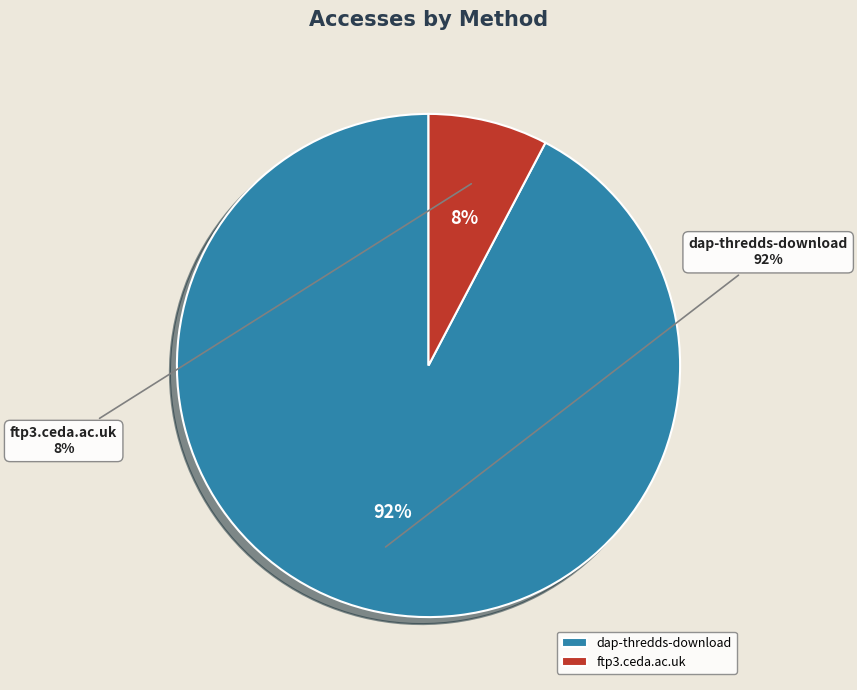

Does ftp3.ceda.ac.uk account for over 50% of the chart?

No